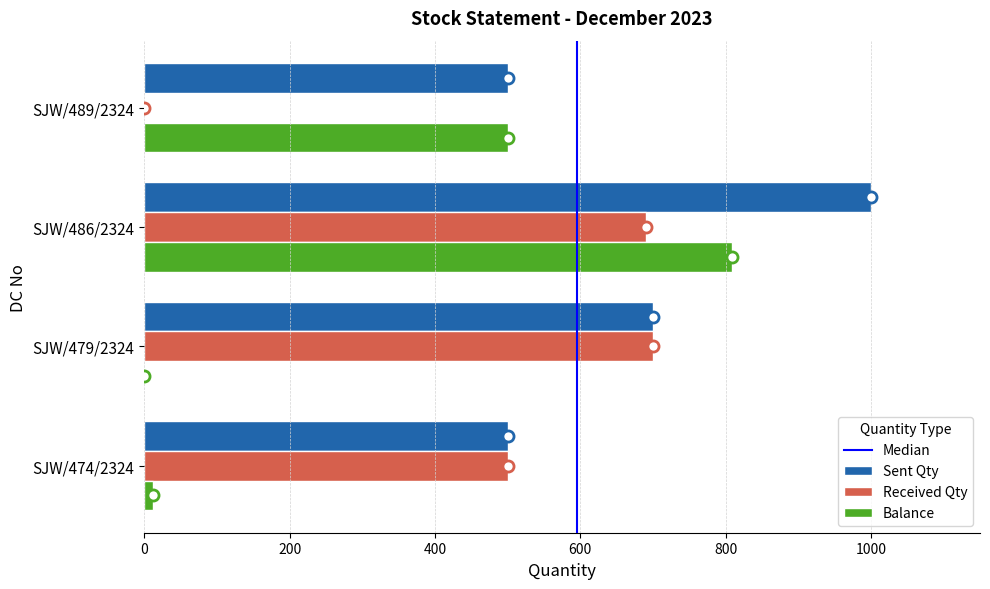

What is the total value across all series at SJW/486/2324?

2500